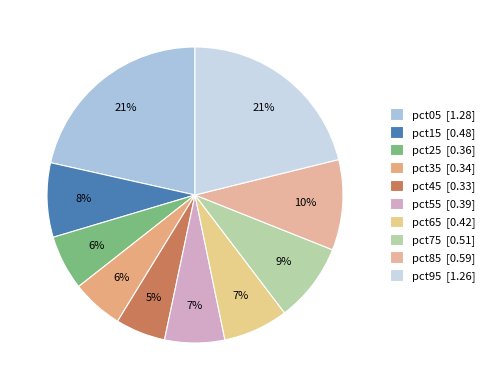

Which slice is the largest?

pct05